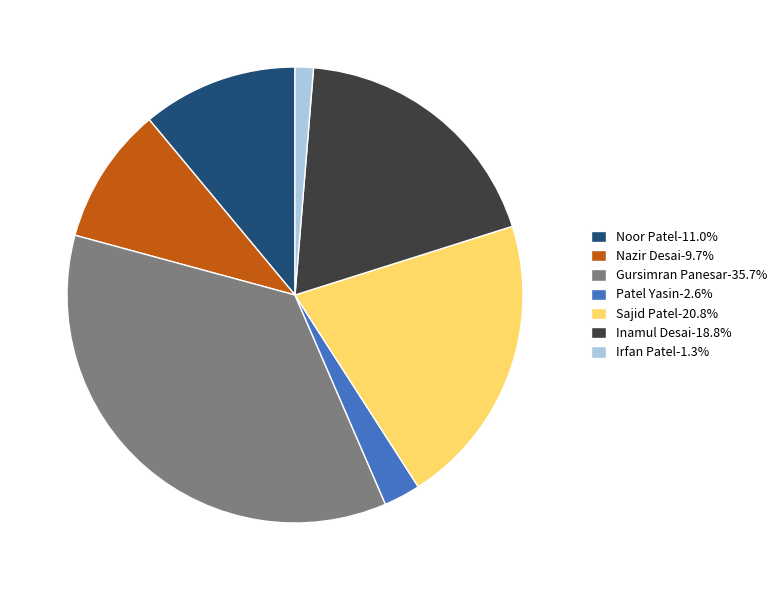

Is there any slice that represents more than half of the pie?

No